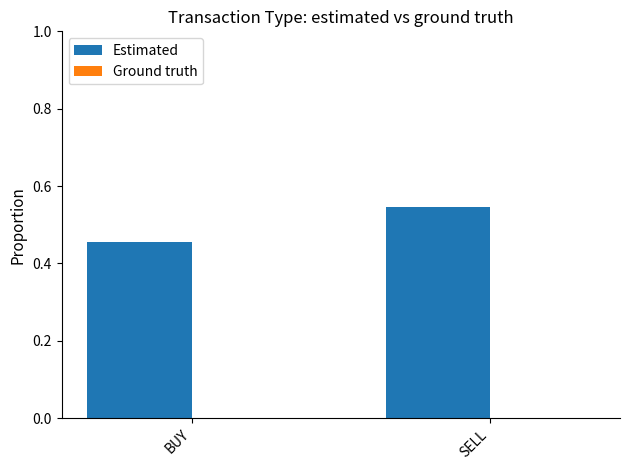

Rank the categories by value from lowest to highest.

BUY, SELL